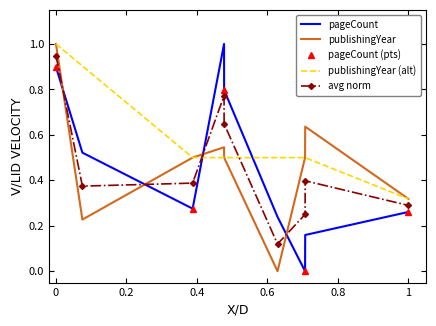

The value of avg norm at 0 is 0.3. True or false?

False